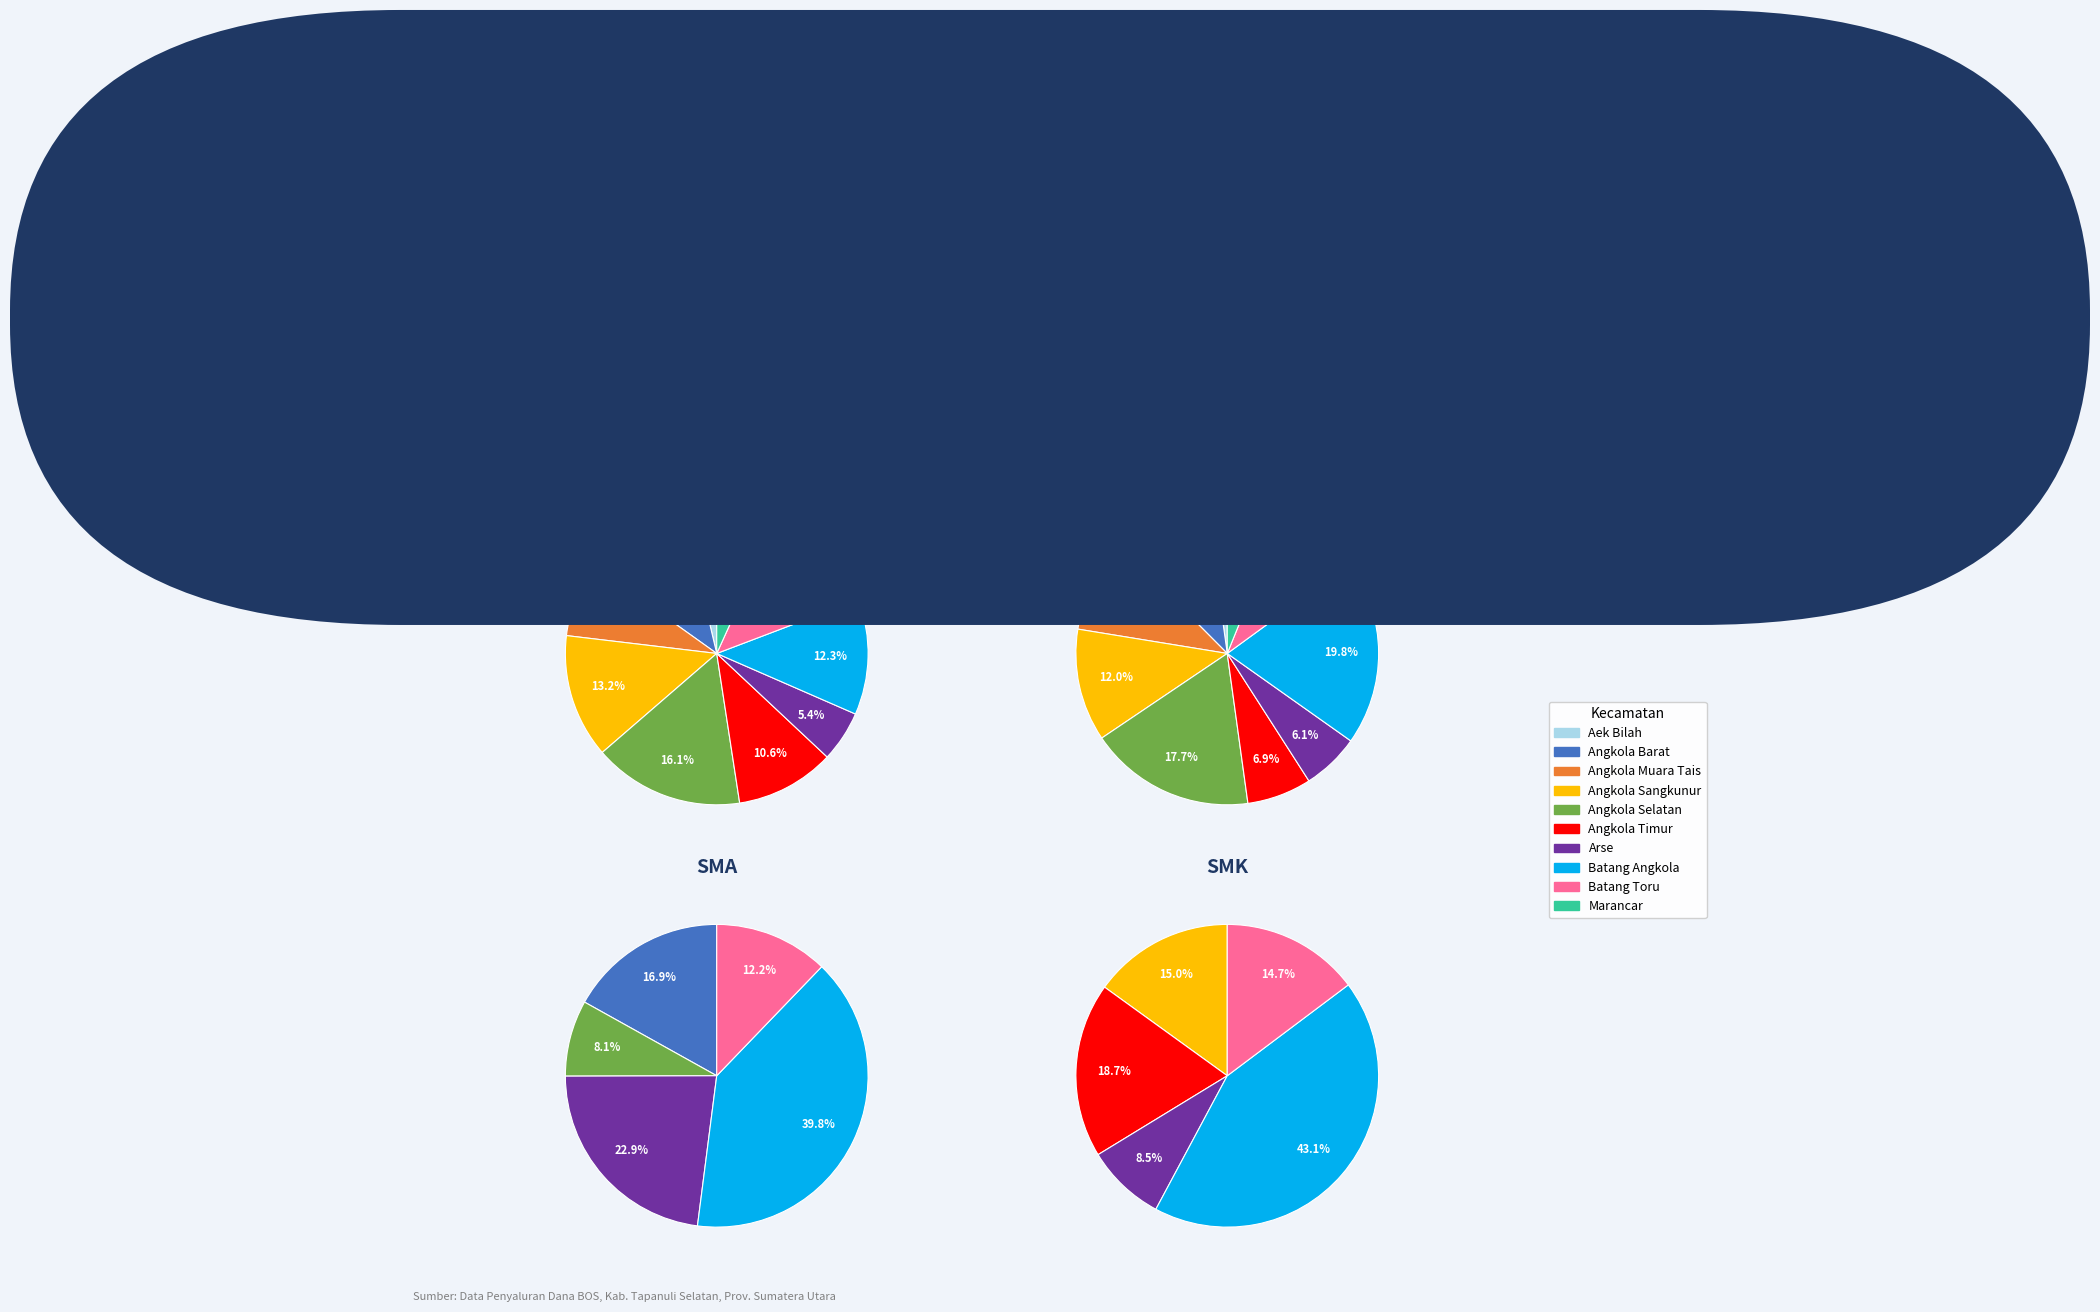

True or false: Marancar accounts for 12% of the total.

False